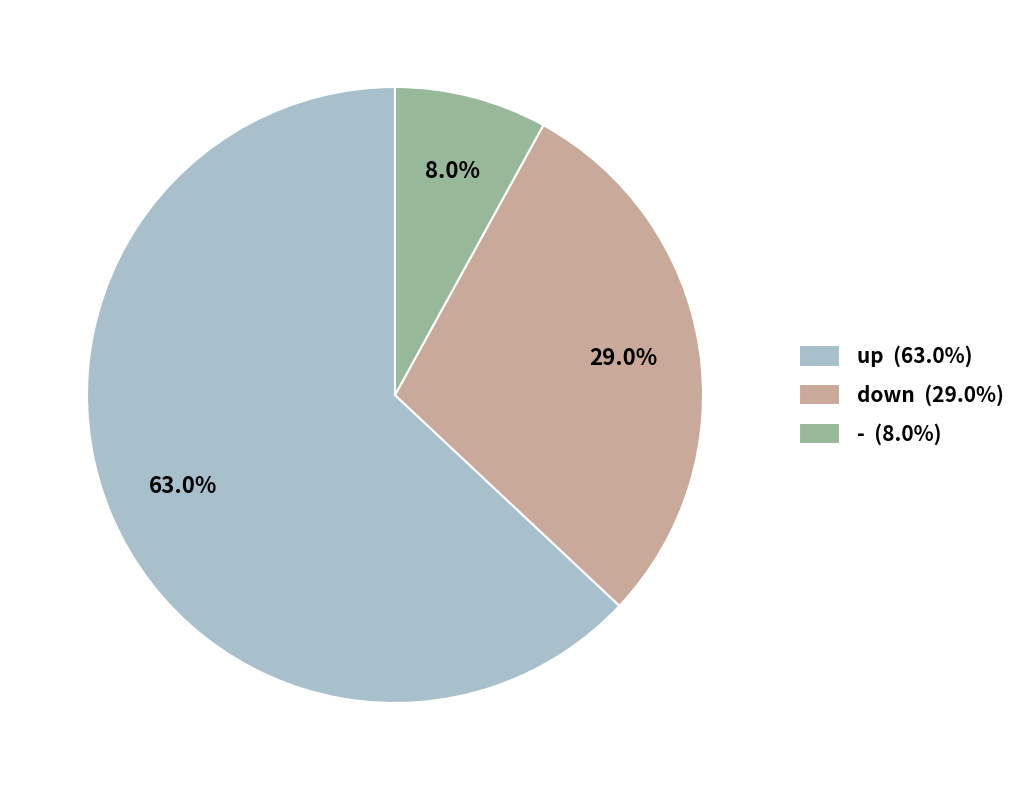

Approximately how many times larger is the value at up compared to -?

7.9